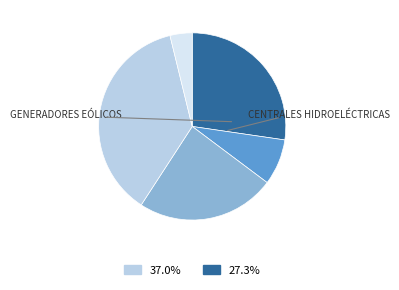

Is there any slice that represents more than half of the pie?

No